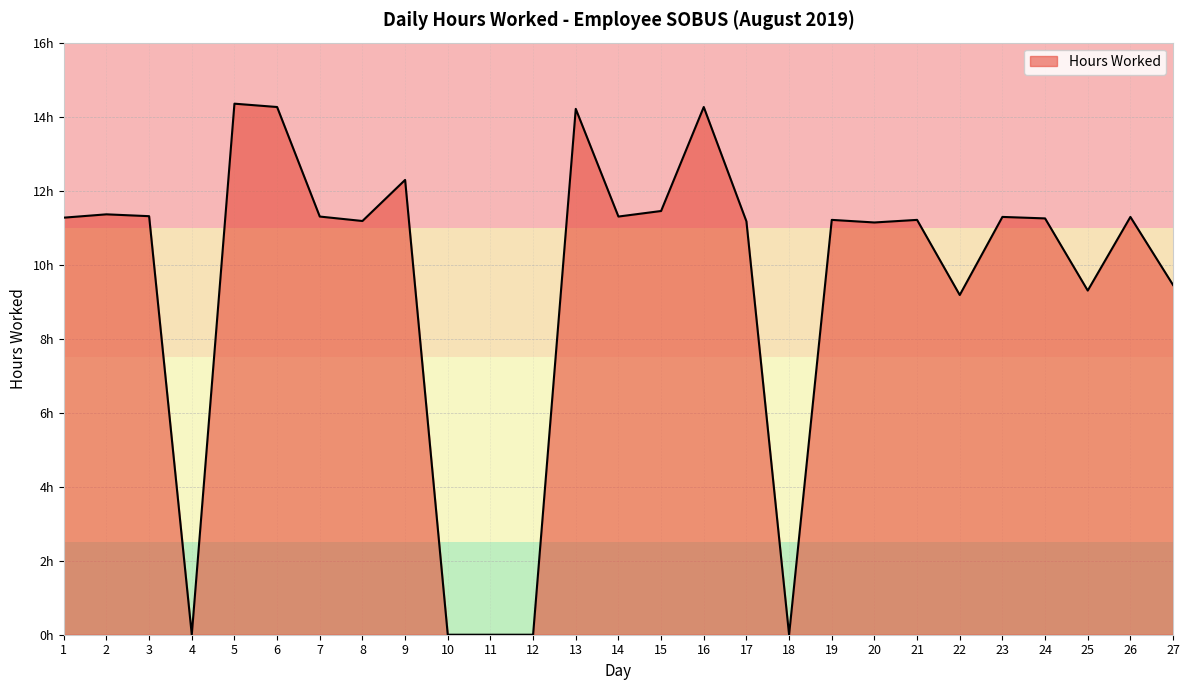

What is the sum of the values at 5 and 24?

25.6